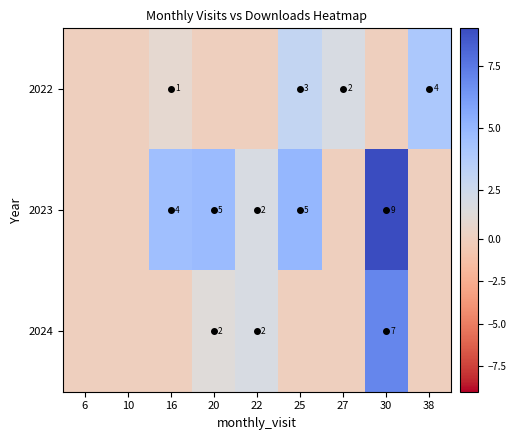

Is the value of 2022 at 6 greater than the value of 2024 at 6?

No